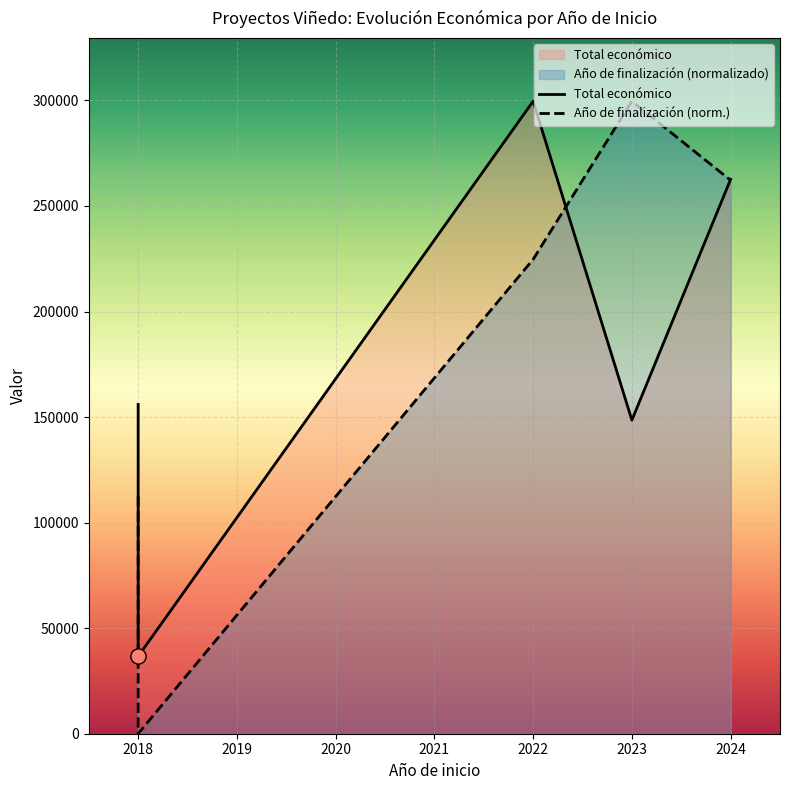

Which series has the largest total across all categories?

Total económico